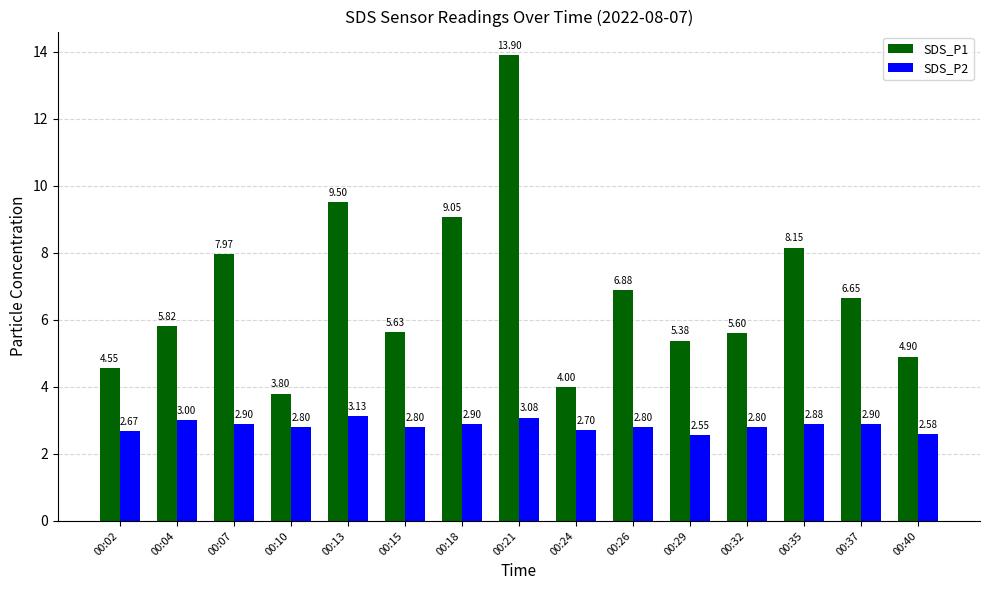

What is the sum of the SDS_P1 values at 00:07 and 00:10?

11.8